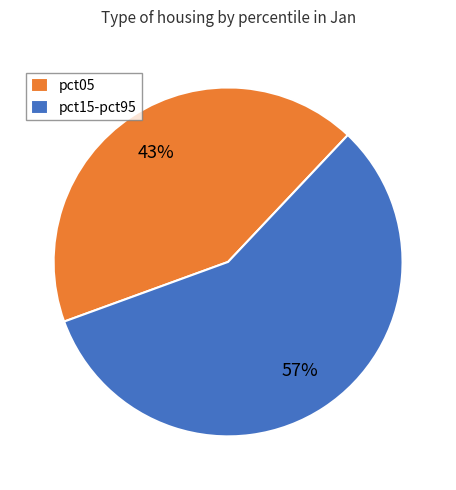

Which has a higher value, pct05 or pct15-pct95?

pct15-pct95